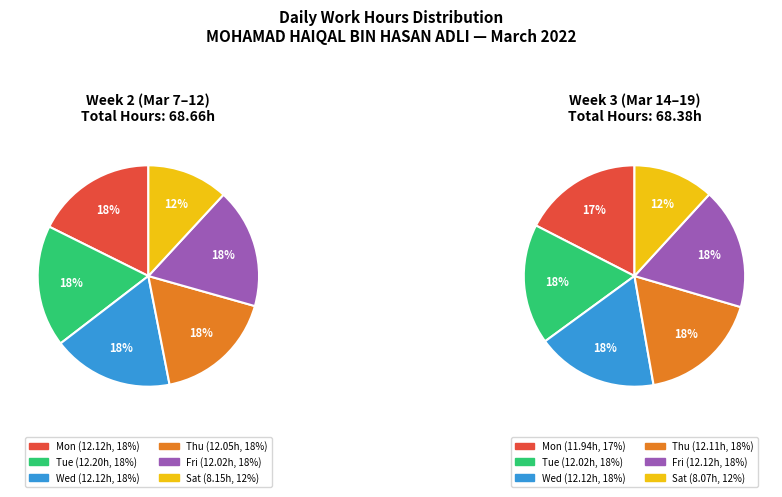

Is there any slice that represents more than half of the pie?

No